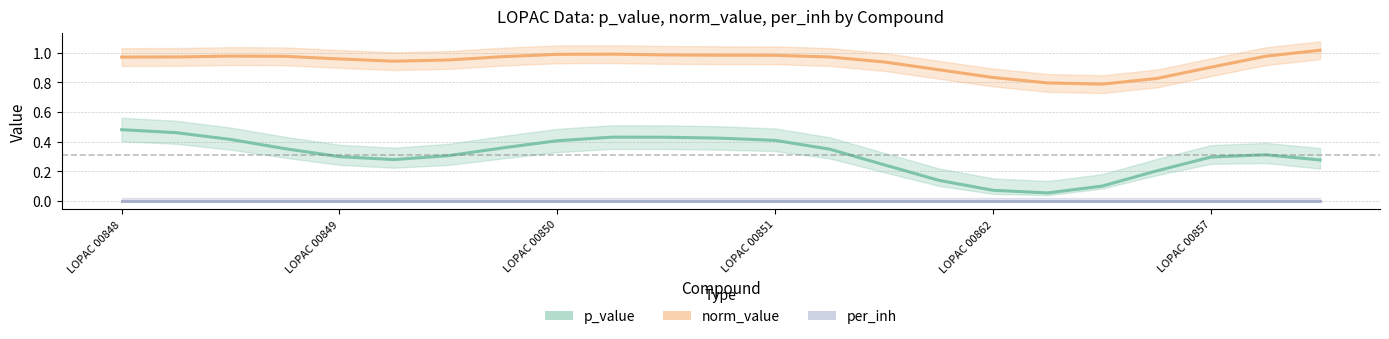

Which series changed the most between LOPAC 00849 and 7?

p_value